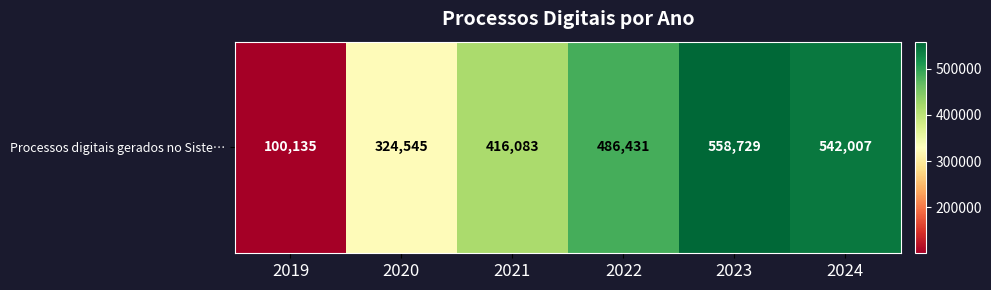

Which has a higher value, 2019 or 2023?

2023